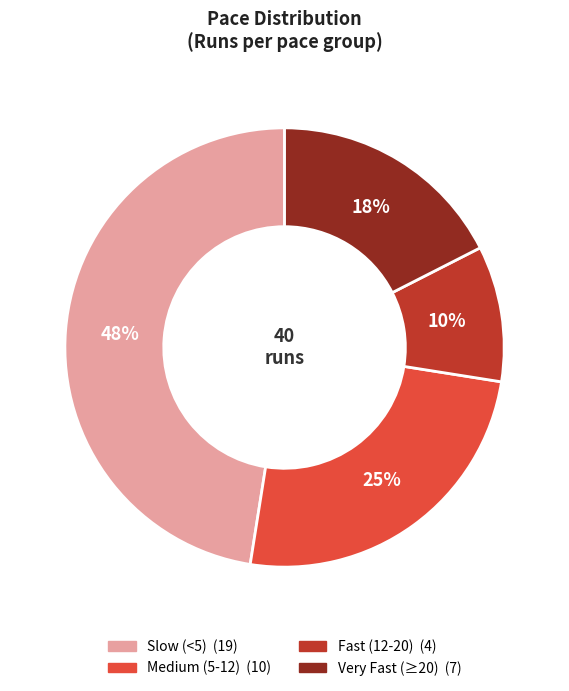

Is there any slice that represents more than half of the pie?

No